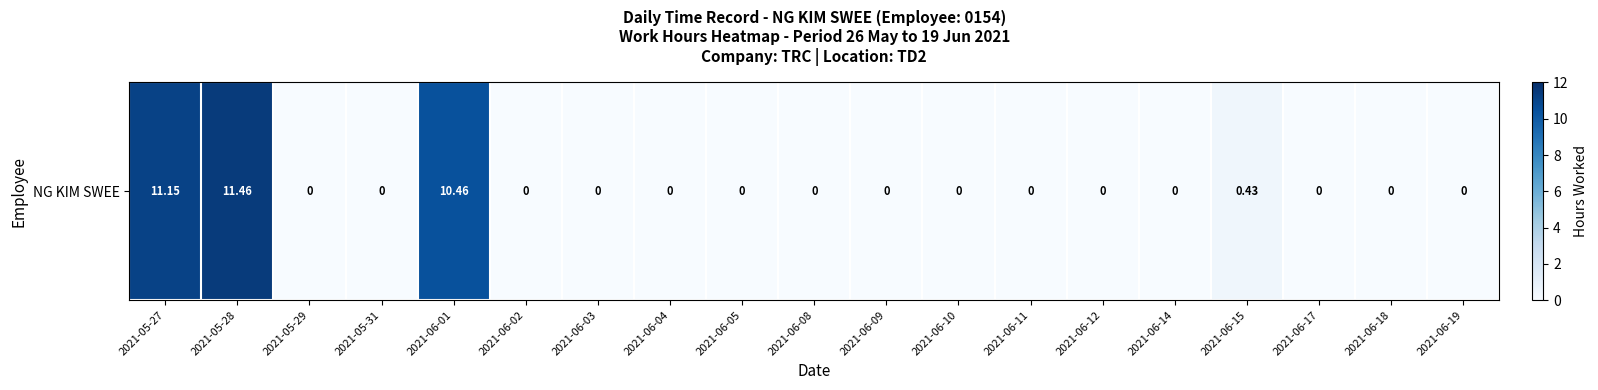

Reading left to right, what are all the values shown in this chart?

2021-05-27=11.2	2021-05-28=11.5	2021-05-29=0.0	2021-05-31=0.0	2021-06-01=10.5	2021-06-02=0.0	2021-06-03=0.0	2021-06-04=0.0	2021-06-05=0.0	2021-06-08=0.0	2021-06-09=0.0	2021-06-10=0.0	2021-06-11=0.0	2021-06-12=0.0	2021-06-14=0.0	2021-06-15=0.4	2021-06-17=0.0	2021-06-18=0.0	2021-06-19=0.0